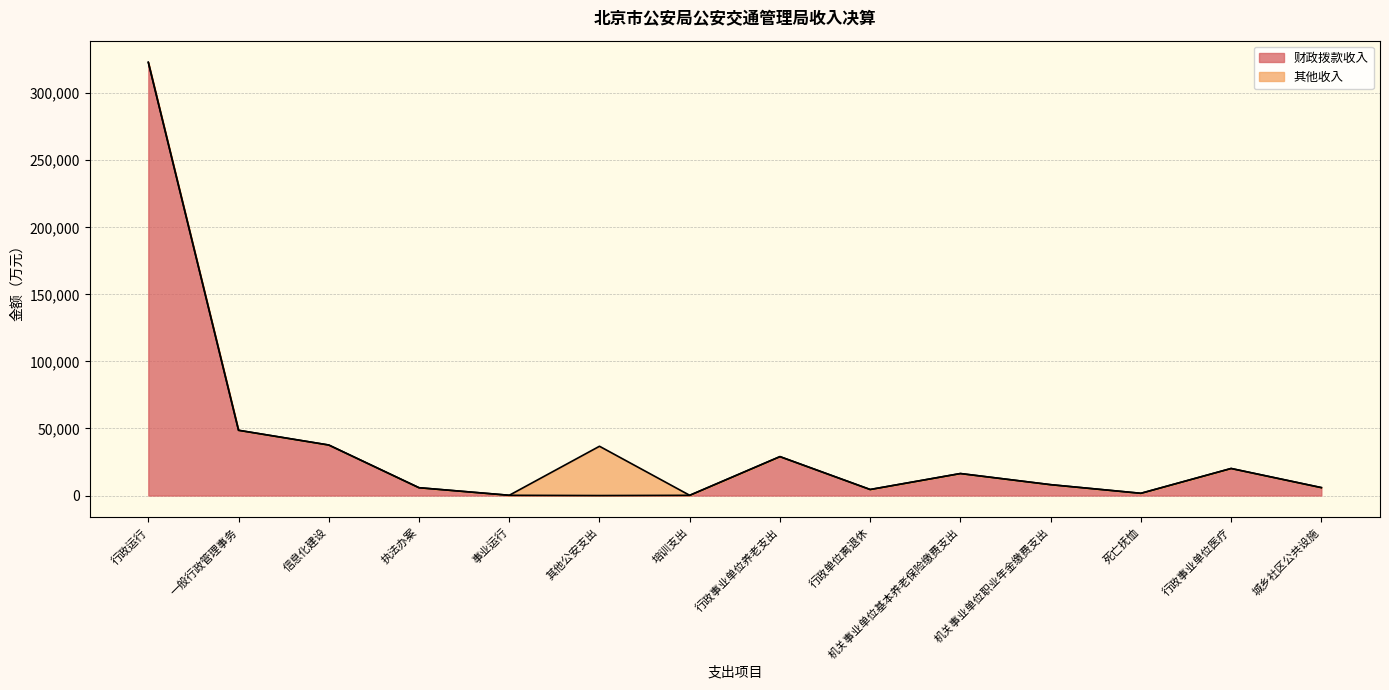

Count the number of categories in the chart.

14